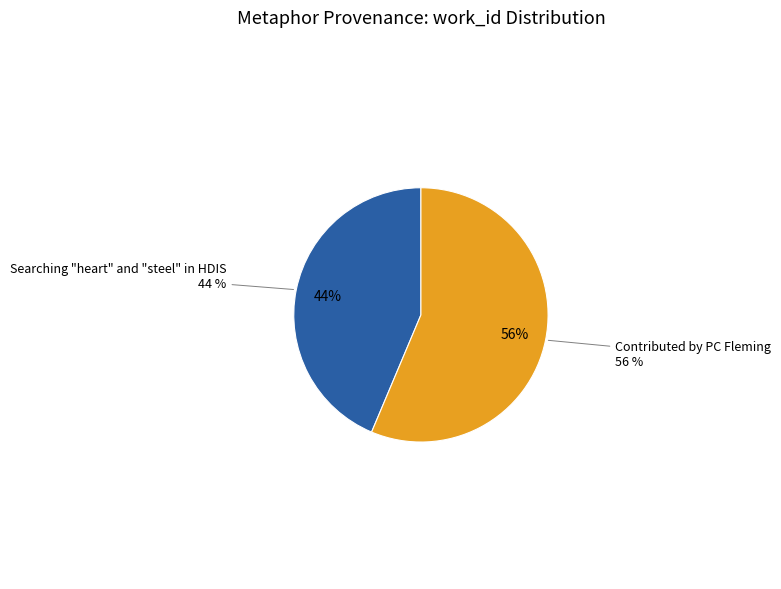

True or false: Contributed by PC Fleming accounts for 56% of the total.

True